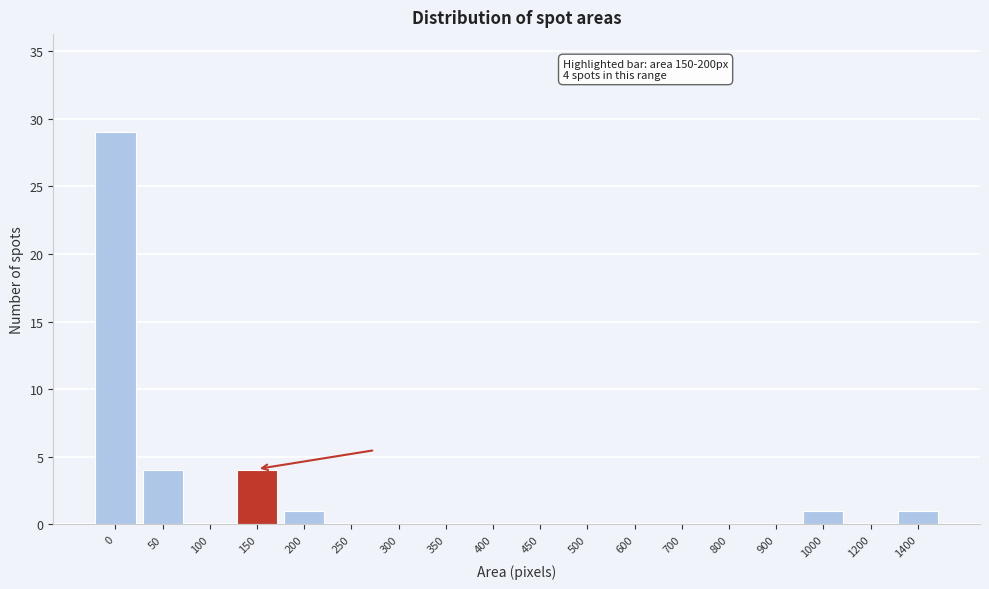

Reading left to right, list all the values displayed in this chart.

0=29	50=4	100=0	150=4	200=1	250=0	300=0	350=0	400=0	450=0	500=0	600=0	700=0	800=0	900=0	1000=1	1200=0	1400=1